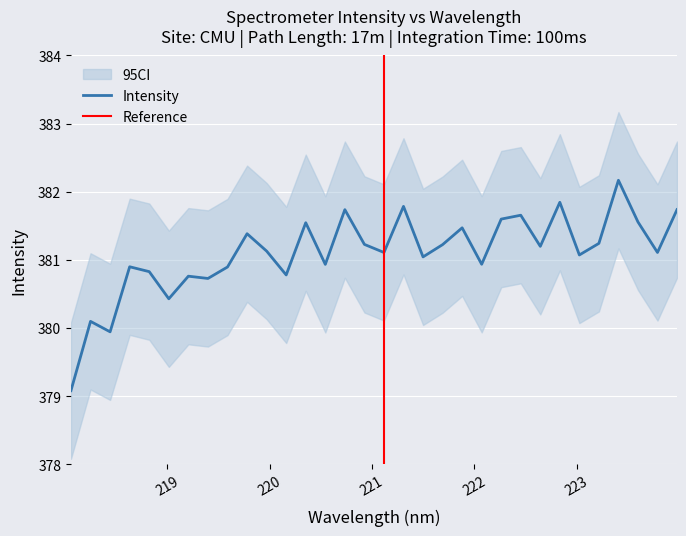

What is the value of the 16th point from the left?

381.2